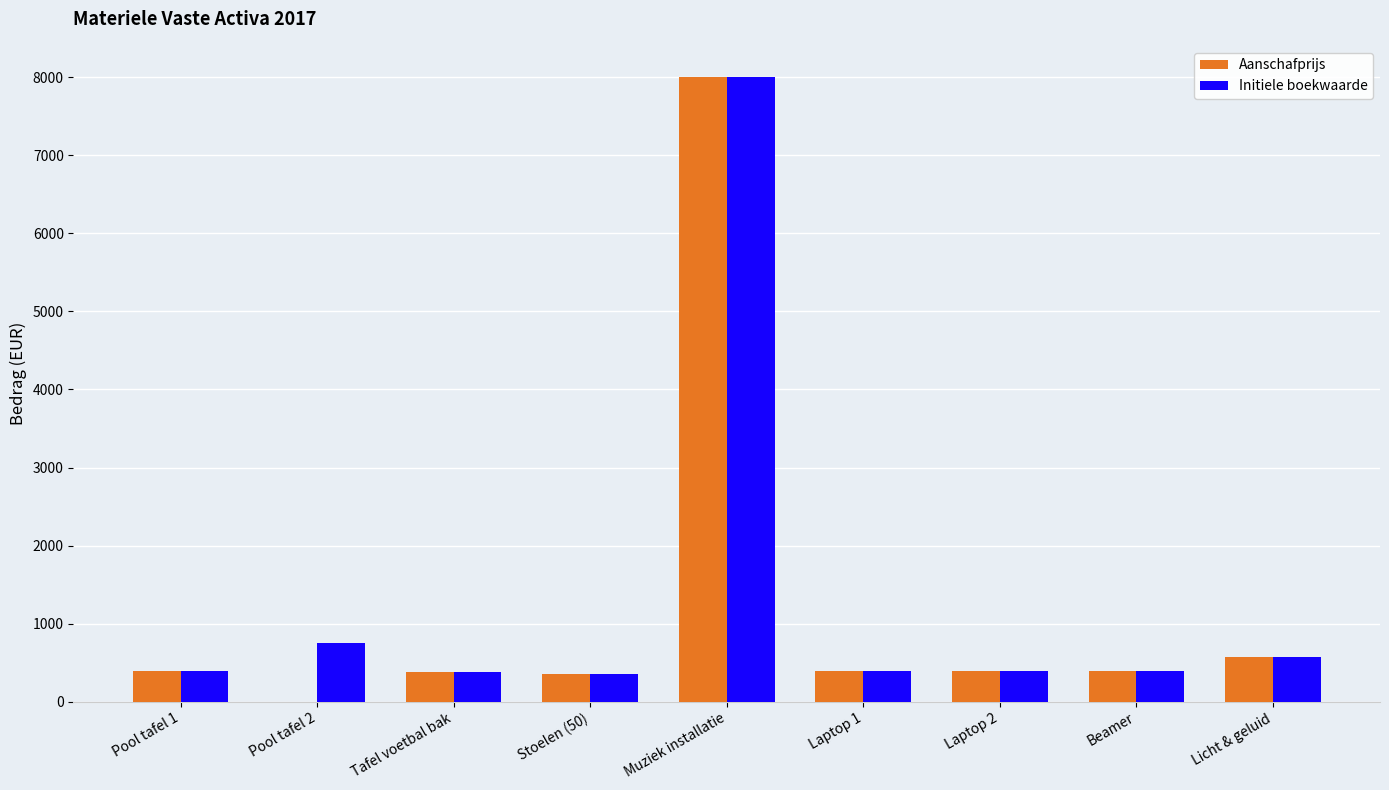

True or false: Initiele boekwaarde has a value of 400.0 at Beamer.

True